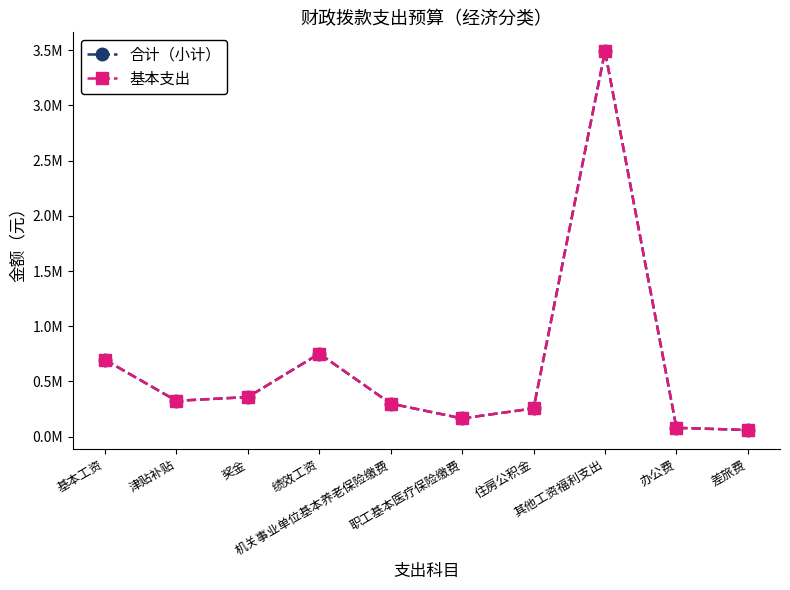

Which category has the lowest value across all series?

差旅费